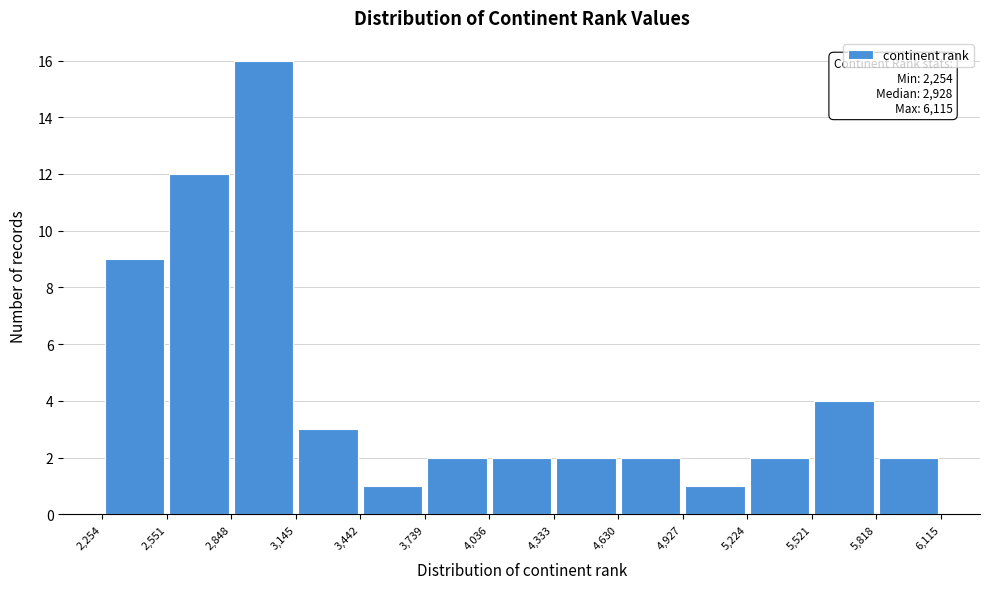

Over which range of the x-axis is the bar tallest?

2,848 to 3,145